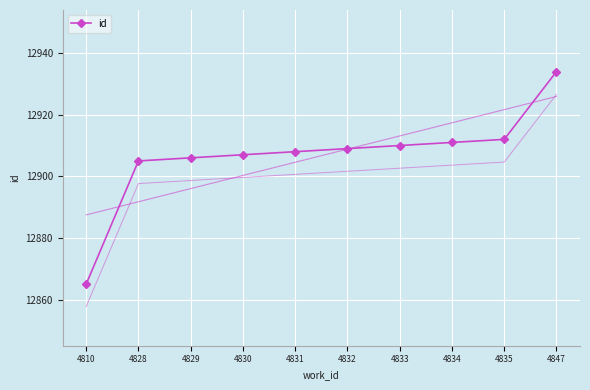

What is the value of the 3rd point from the left?

12906